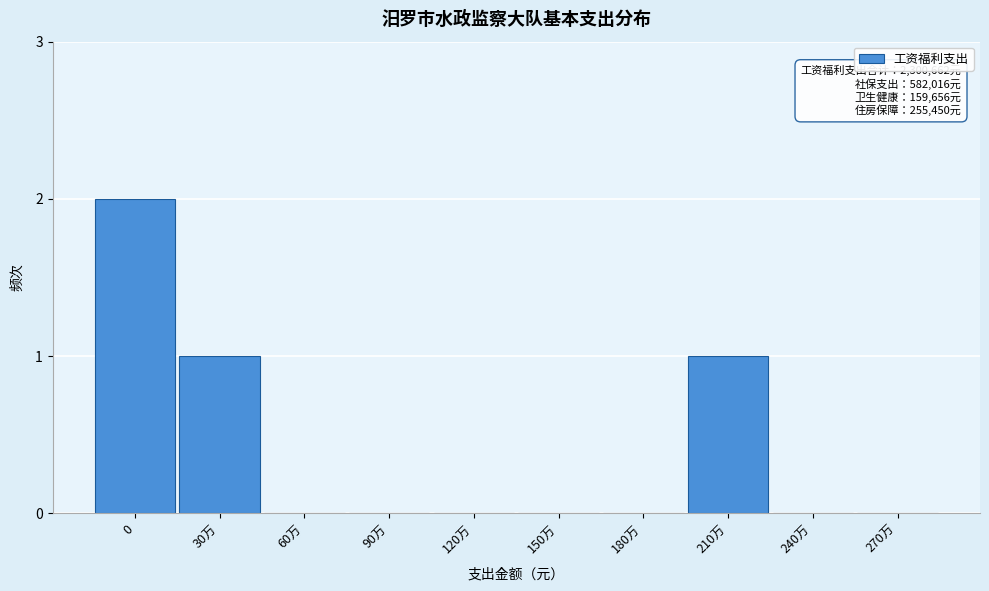

Reading left to right, what are all the values shown in this chart?

0=2	30万=1	60万=0	90万=0	120万=0	150万=0	180万=0	210万=1	240万=0	270万=0